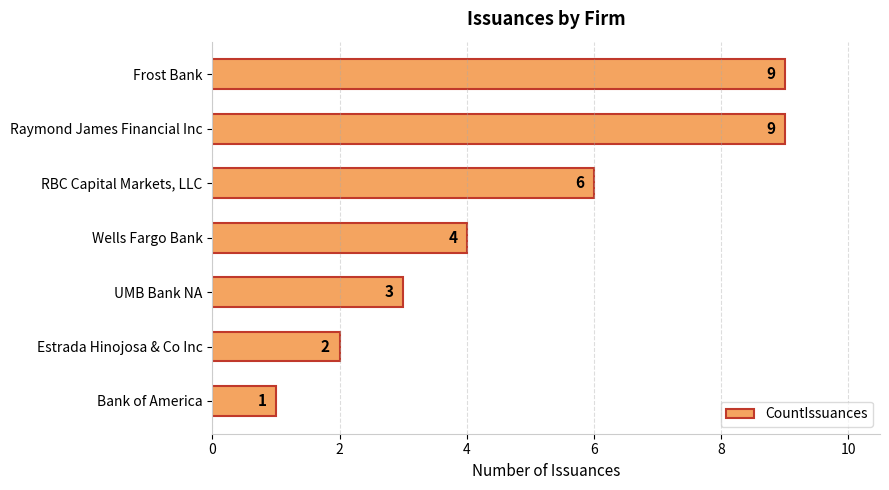

What is the sum of all values?

34